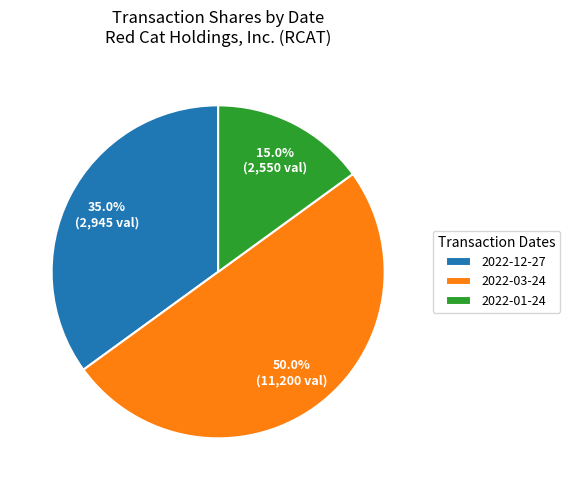

Approximately how many times larger is the value at 2022-01-24 compared to 2022-03-24?

0.3